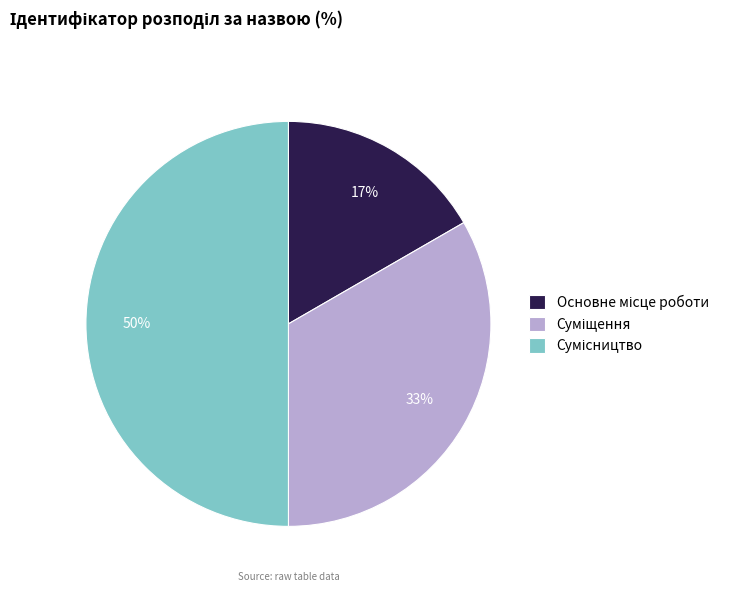

To the nearest percent, what is the difference between the largest and smallest slice percentages?

33%